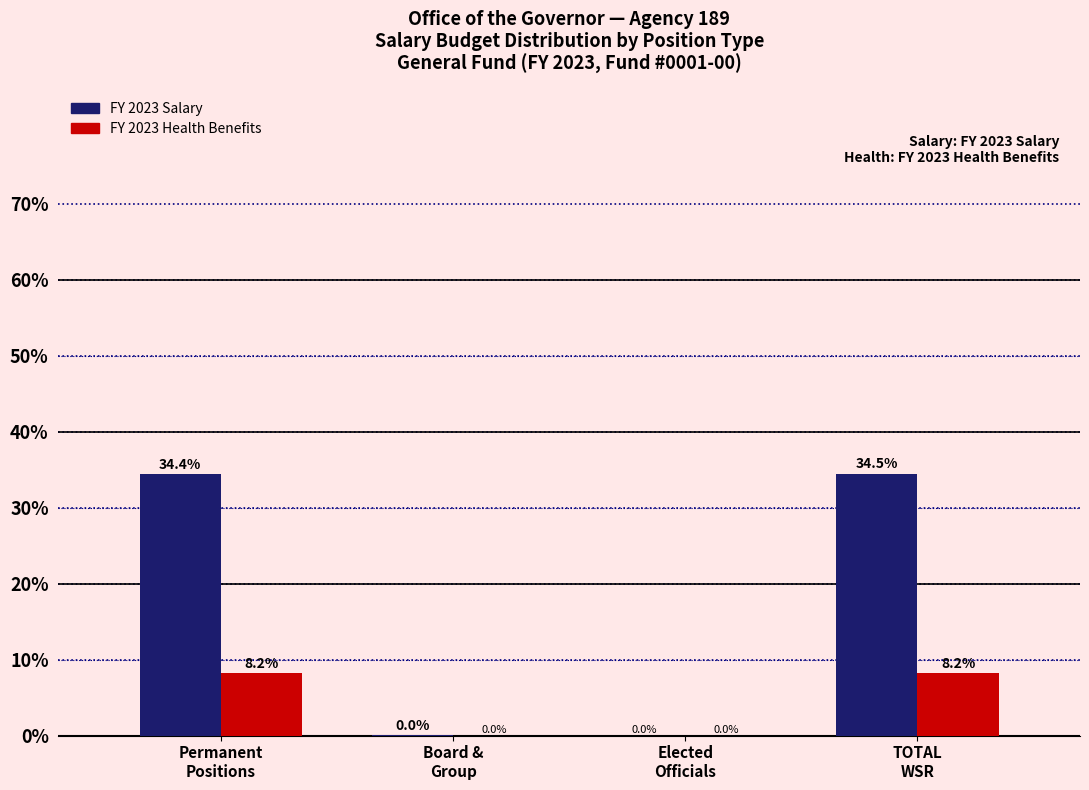

What is the highest value of the FY 2023 Salary series?

34.5